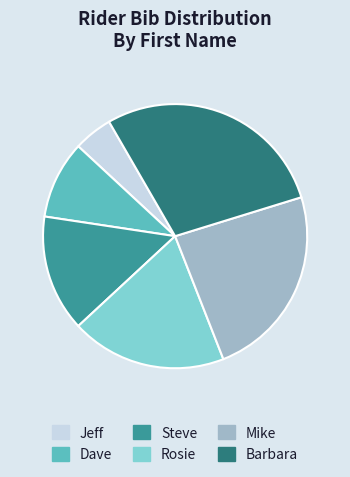

Combined, do Rosie and Mike account for over 50%?

No